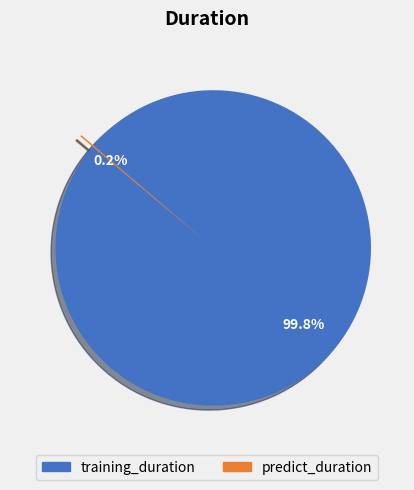

How much of the chart is everything except training_duration?

0.2%